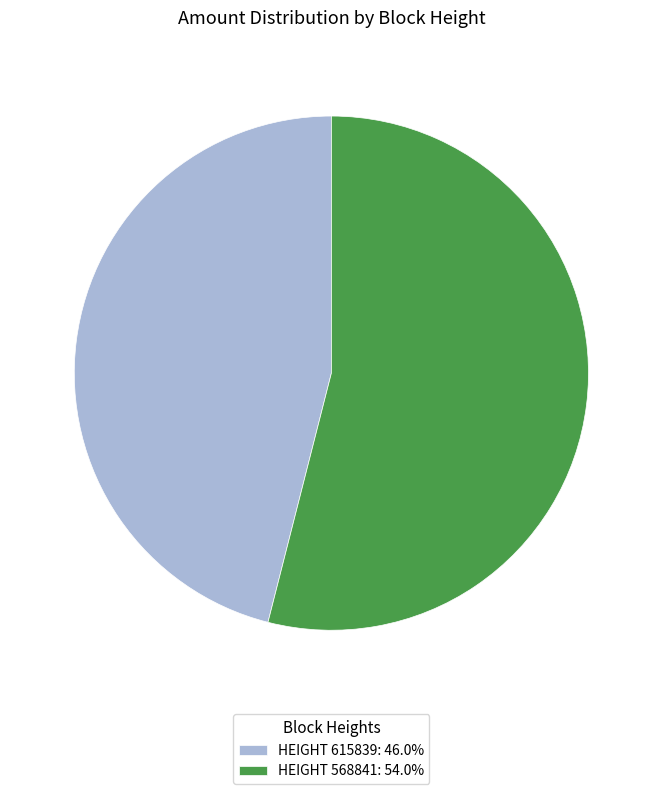

Is there a majority slice in this chart?

Yes